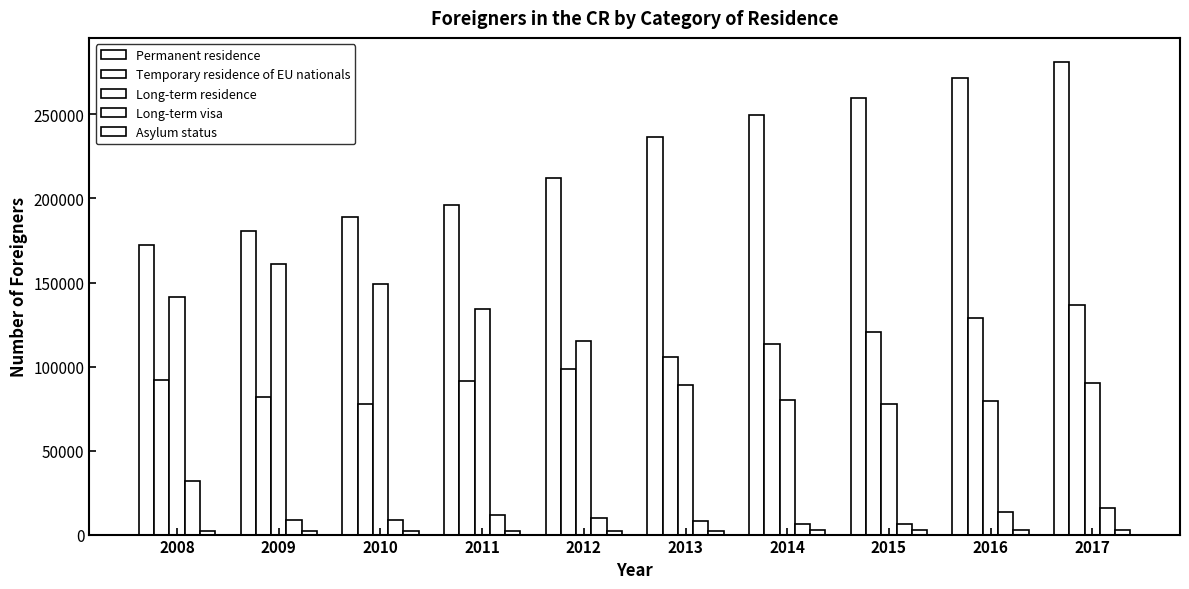

How many series are shown in this chart?

5